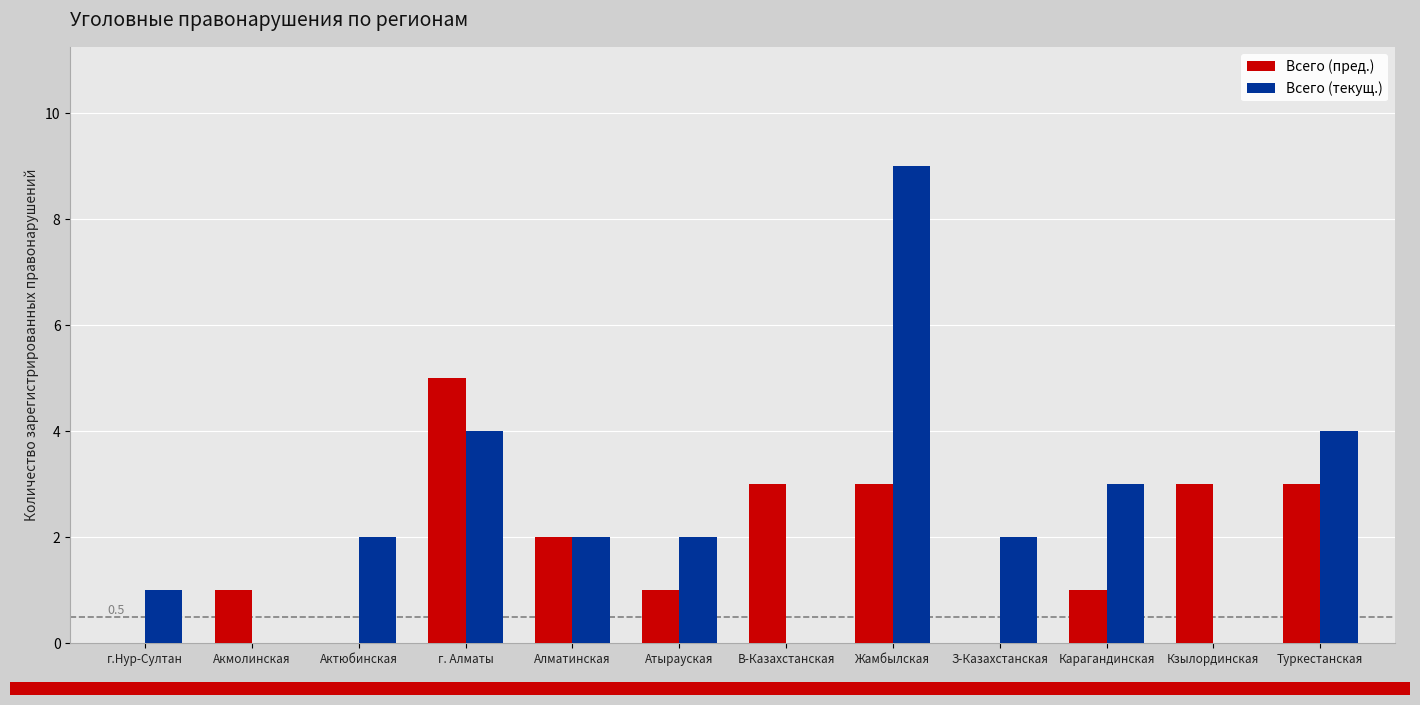

Reading right to left, transcribe all the data shown in this chart.

Всего (пред.): Туркестанская=3	Кзылординская=3	Карагандинская=1	З-Казахстанская=0	Жамбылская=3	В-Казахстанская=3	Атырауская=1	Алматинская=2	г. Алматы=5	Актюбинская=0	Акмолинская=1	г.Нур-Султан=0
Всего (текущ.): Туркестанская=4	Кзылординская=0	Карагандинская=3	З-Казахстанская=2	Жамбылская=9	В-Казахстанская=0	Атырауская=2	Алматинская=2	г. Алматы=4	Актюбинская=2	Акмолинская=0	г.Нур-Султан=1